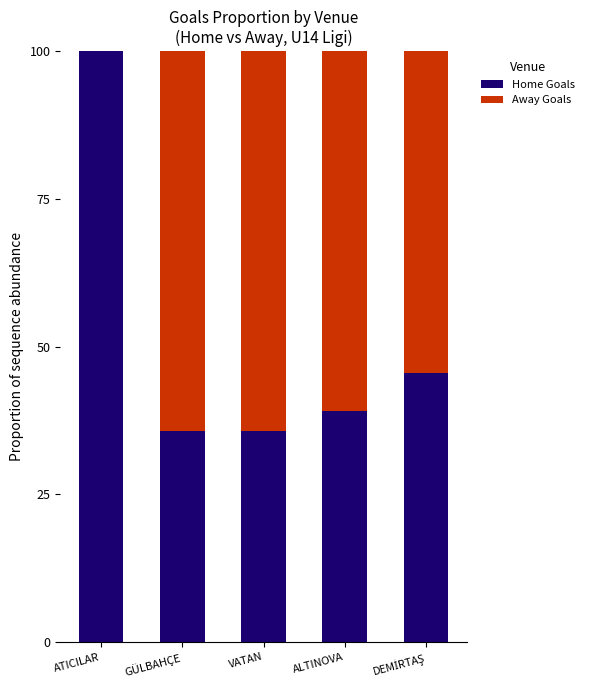

Read the Home Goals value at VATAN.

35.7